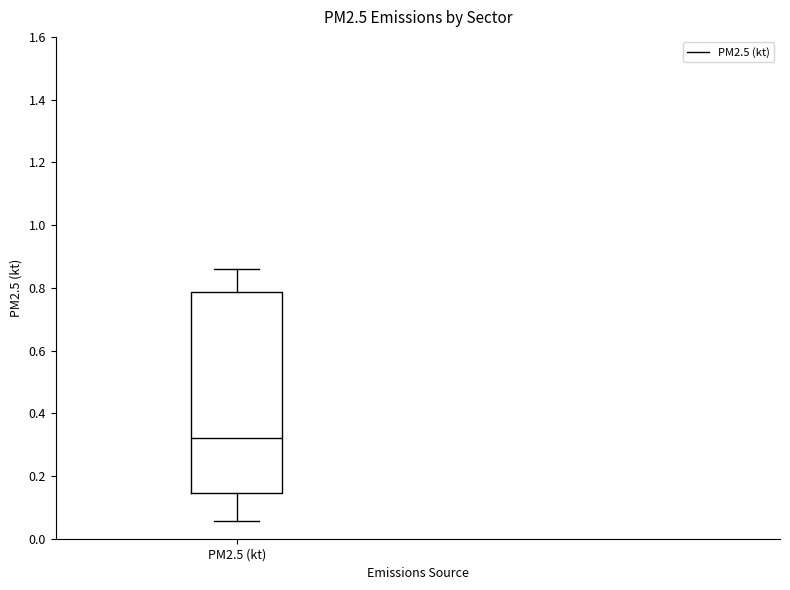

Where is the lower edge of the box for PM2.5 (kt) on the y-axis? The values are not printed on the chart, so give them approximately, as read against the axis.

0.14